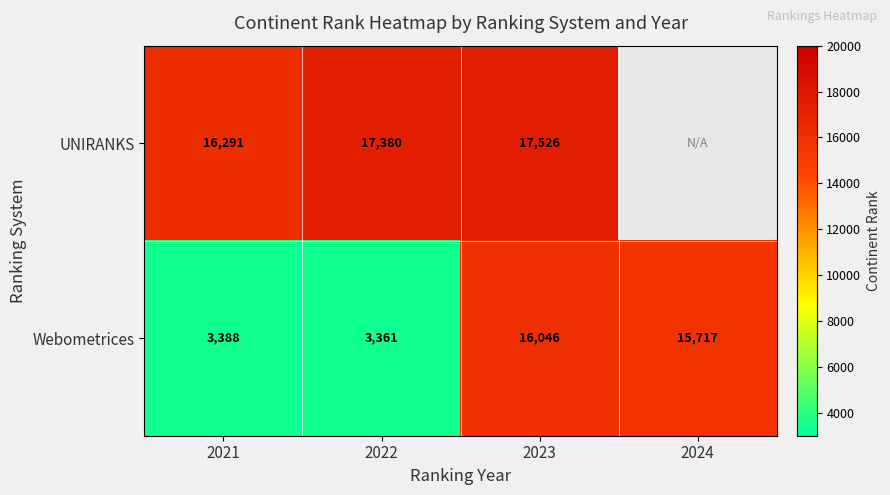

List the labels in order of Webometrices value, largest first.

2023, 2024, 2021, 2022